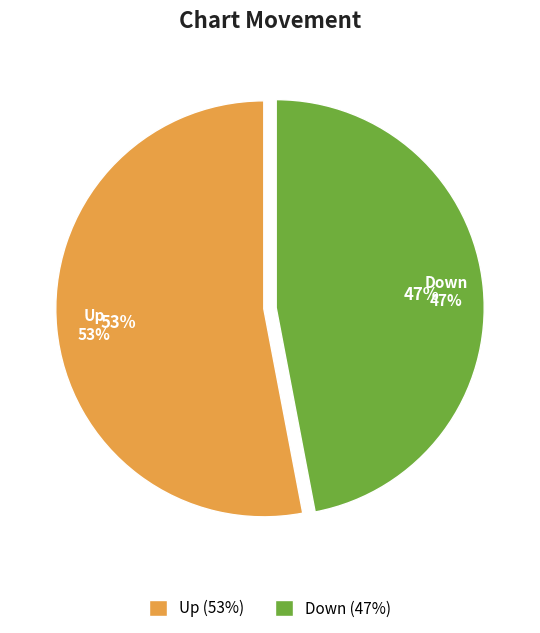

To the nearest percent, what portion does down represent?

47%